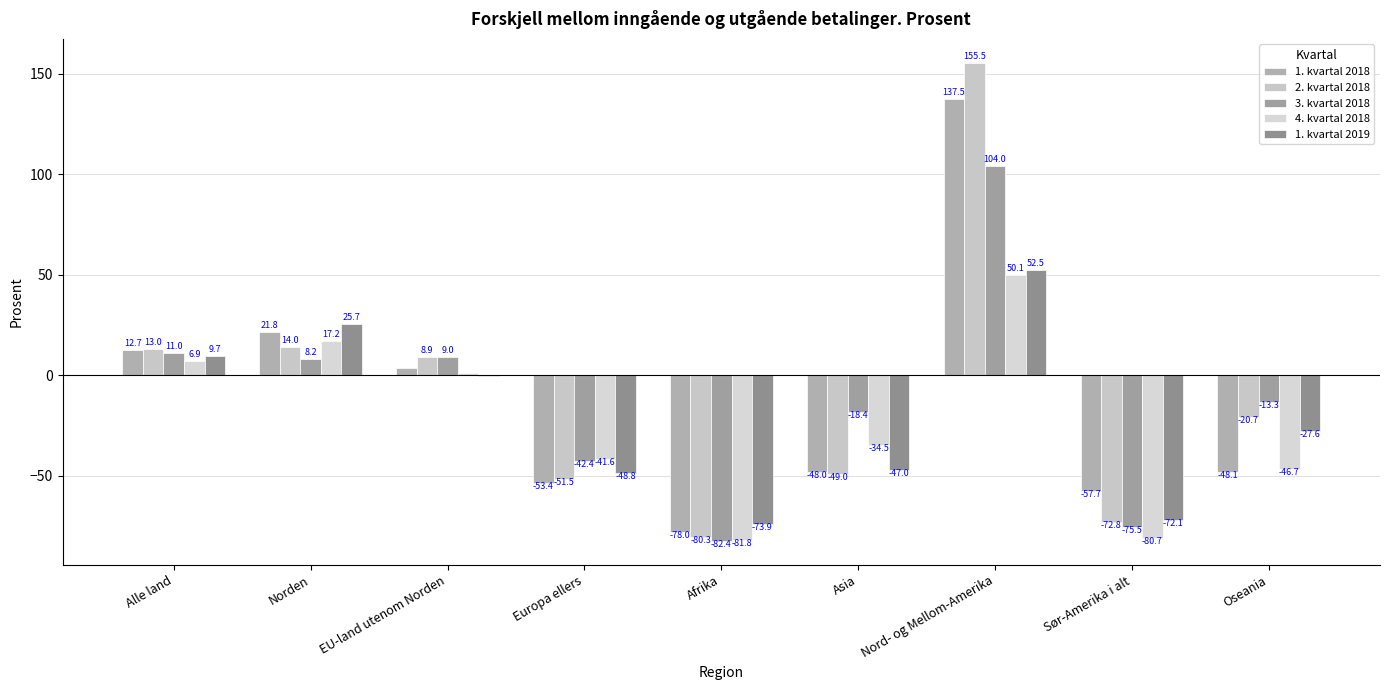

Which series has the largest total across all categories?

2. kvartal 2018